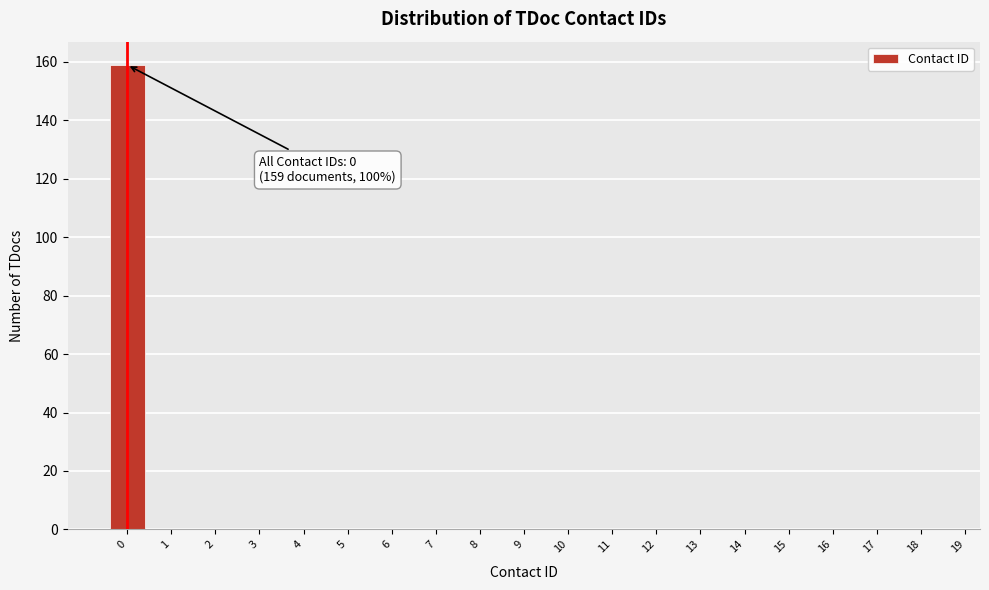

Reading left to right, transcribe all the data shown in this chart.

0=159	1=0	2=0	3=0	4=0	5=0	6=0	7=0	8=0	9=0	10=0	11=0	12=0	13=0	14=0	15=0	16=0	17=0	18=0